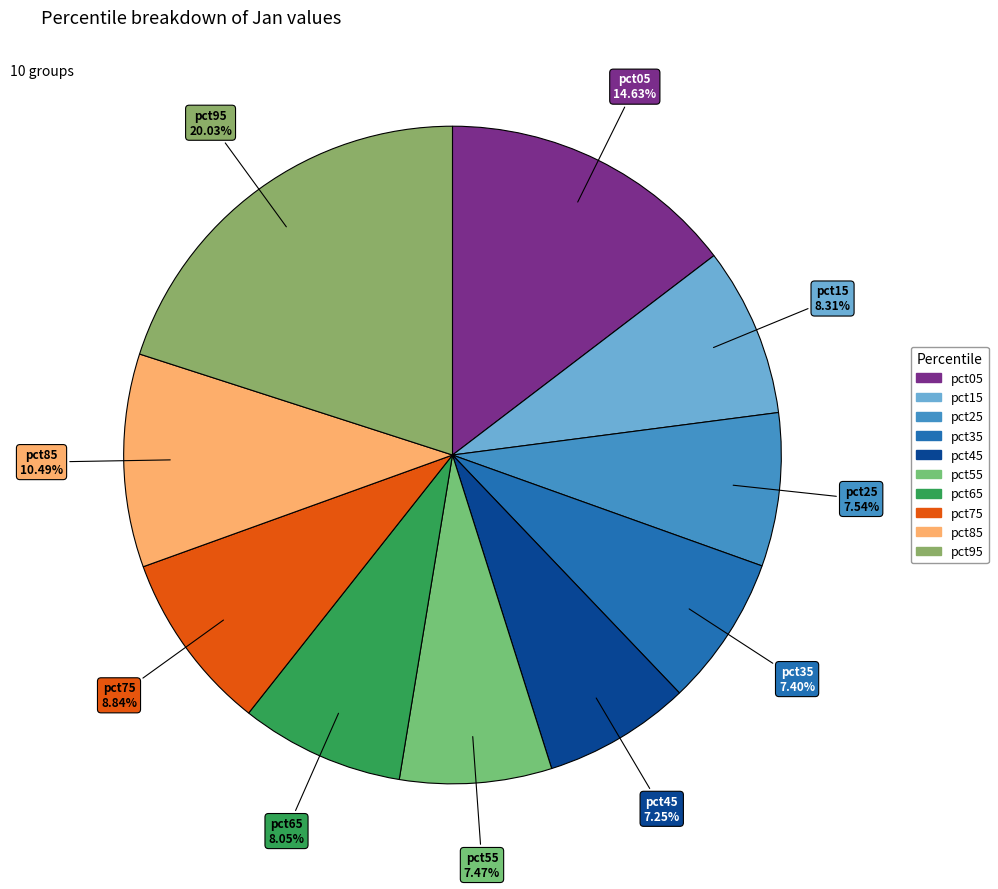

The pct55 slice represents 19% of the pie. True or false?

False